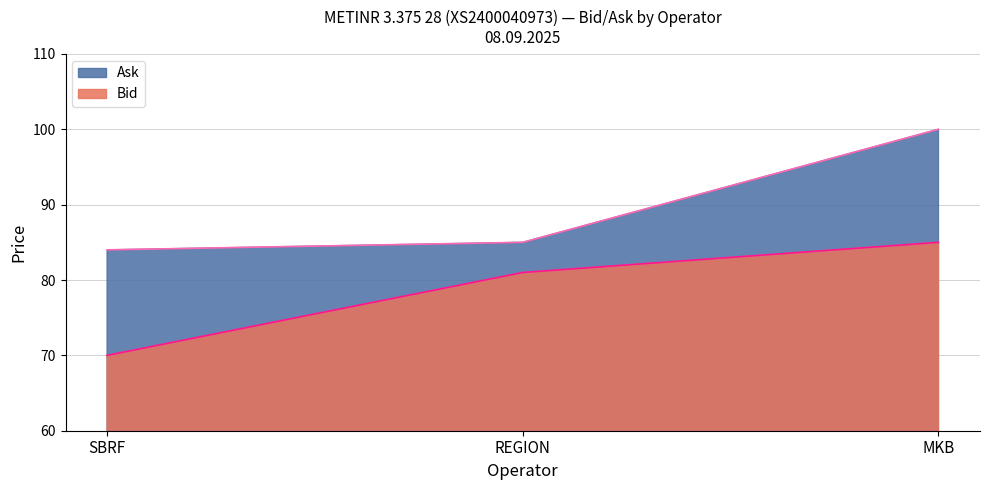

How many distinct data groups are displayed?

2